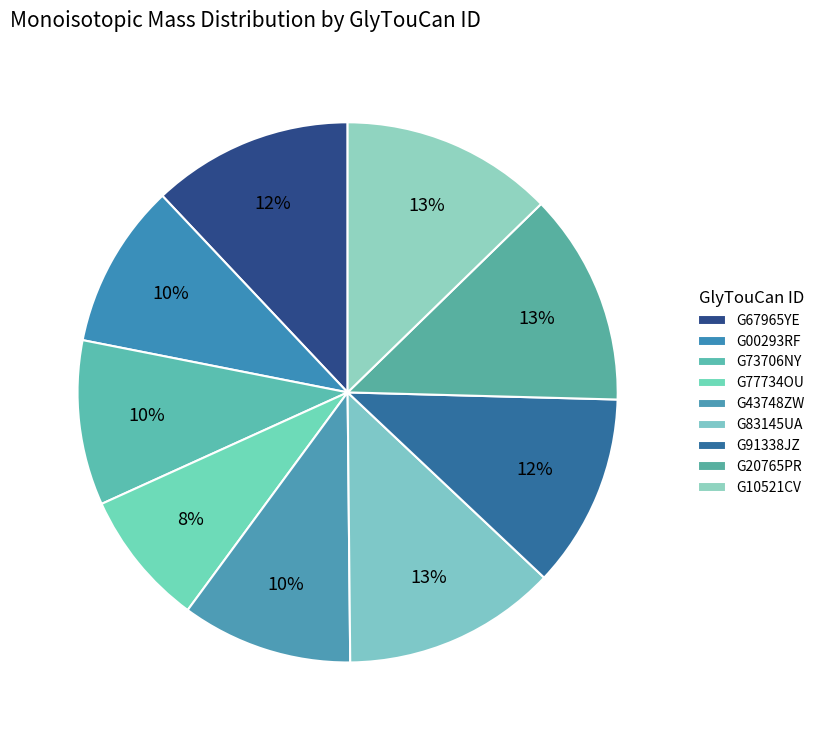

How many segments does this pie chart have?

9